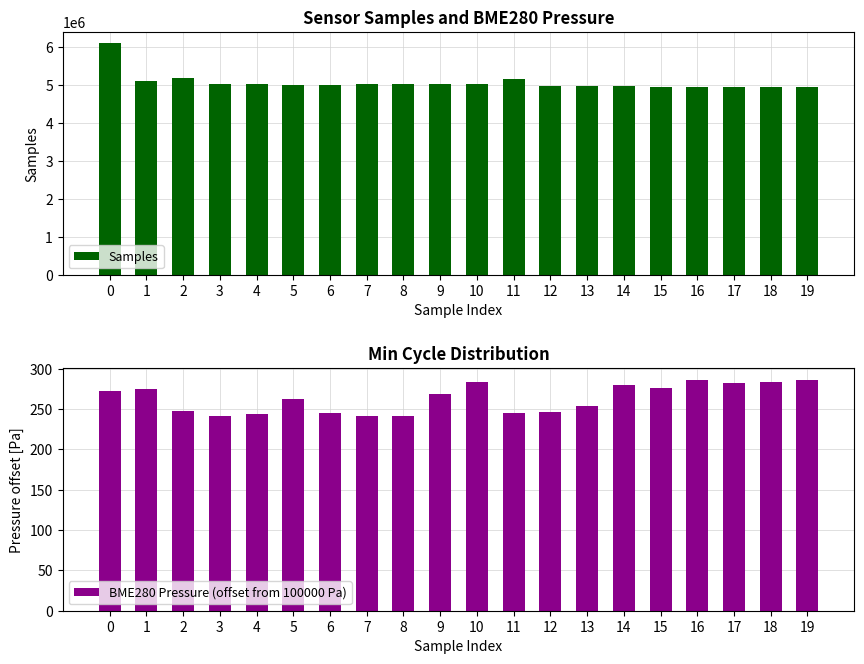

What is the average value of the Samples series?

5065838